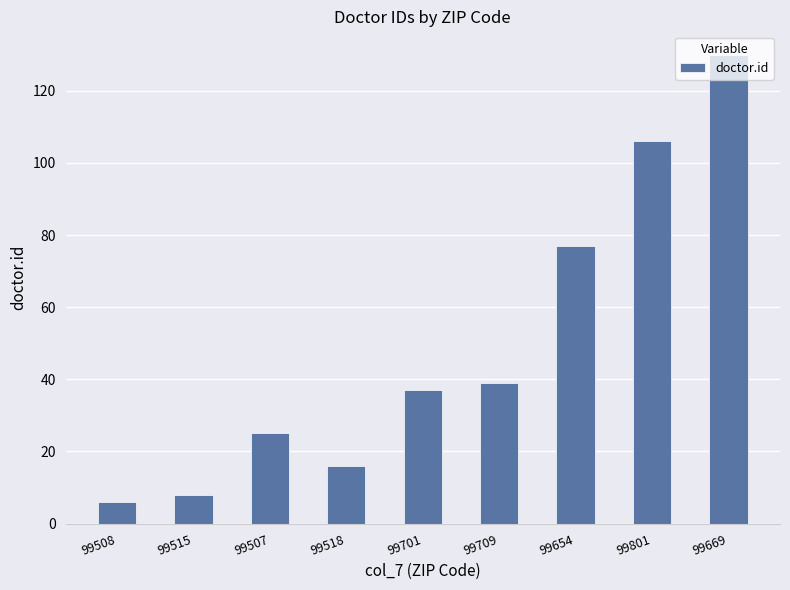

What is the greatest value displayed?

130